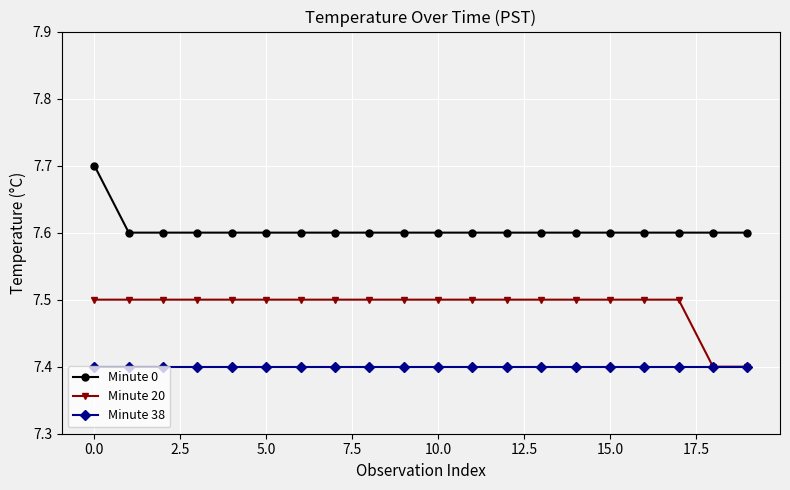

True or false: Minute 38 and Minute 0 intersect in this chart.

False